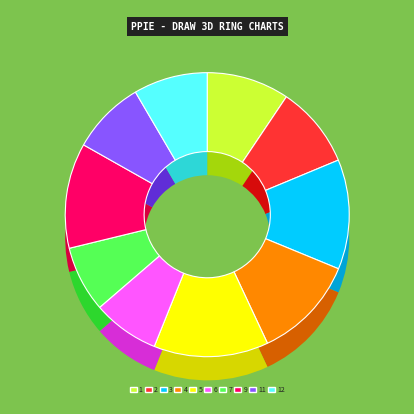

Does 11 represent more than half of the total?

No